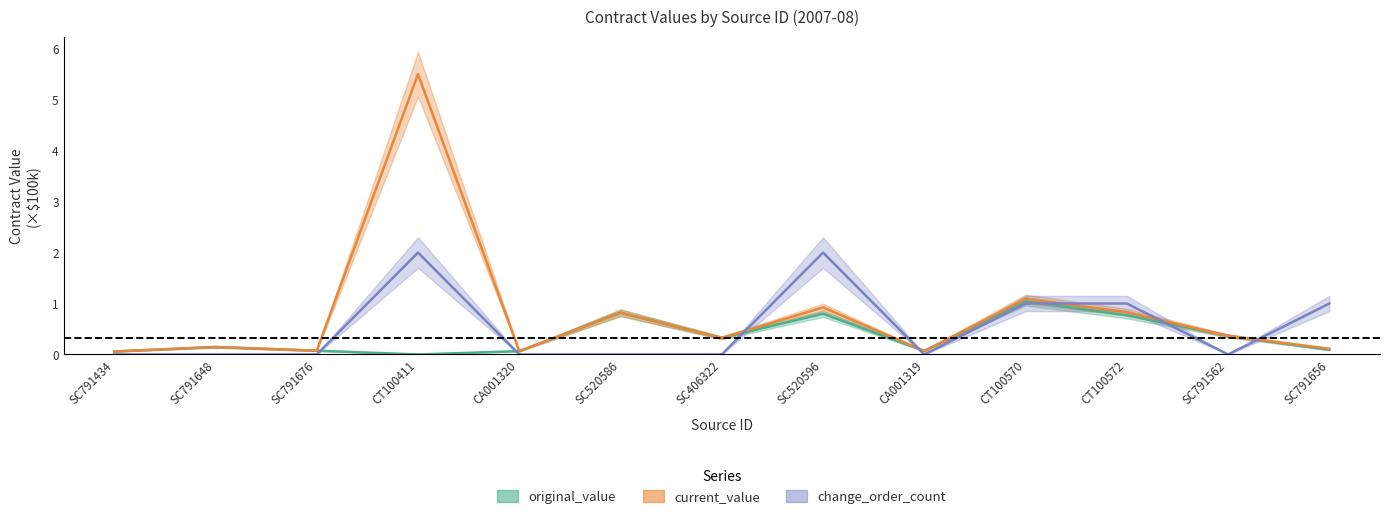

How many lines are shown in the chart?

3